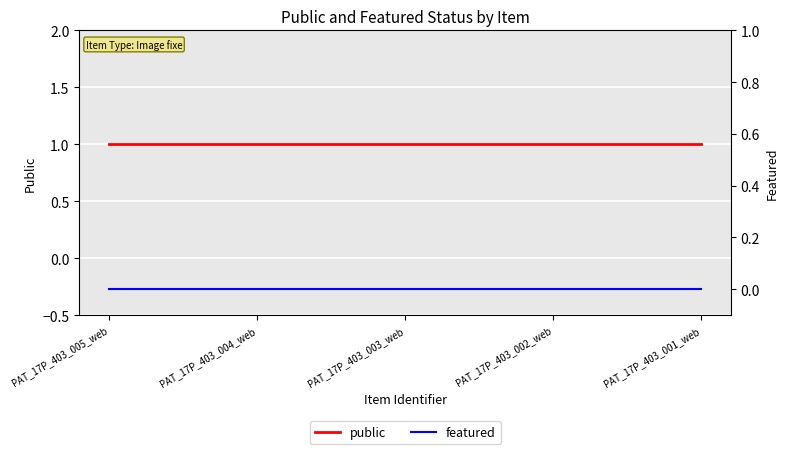

Rank the series by their average value, from lowest to highest.

featured, public